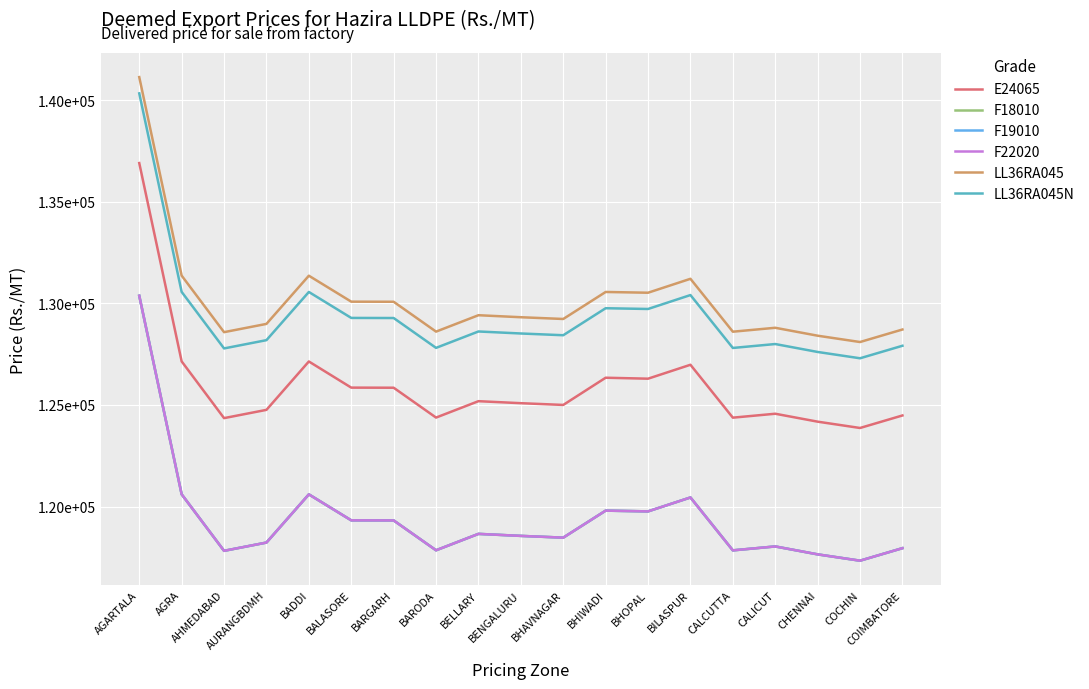

At which category does the chart reach its minimum across all series?

COCHIN